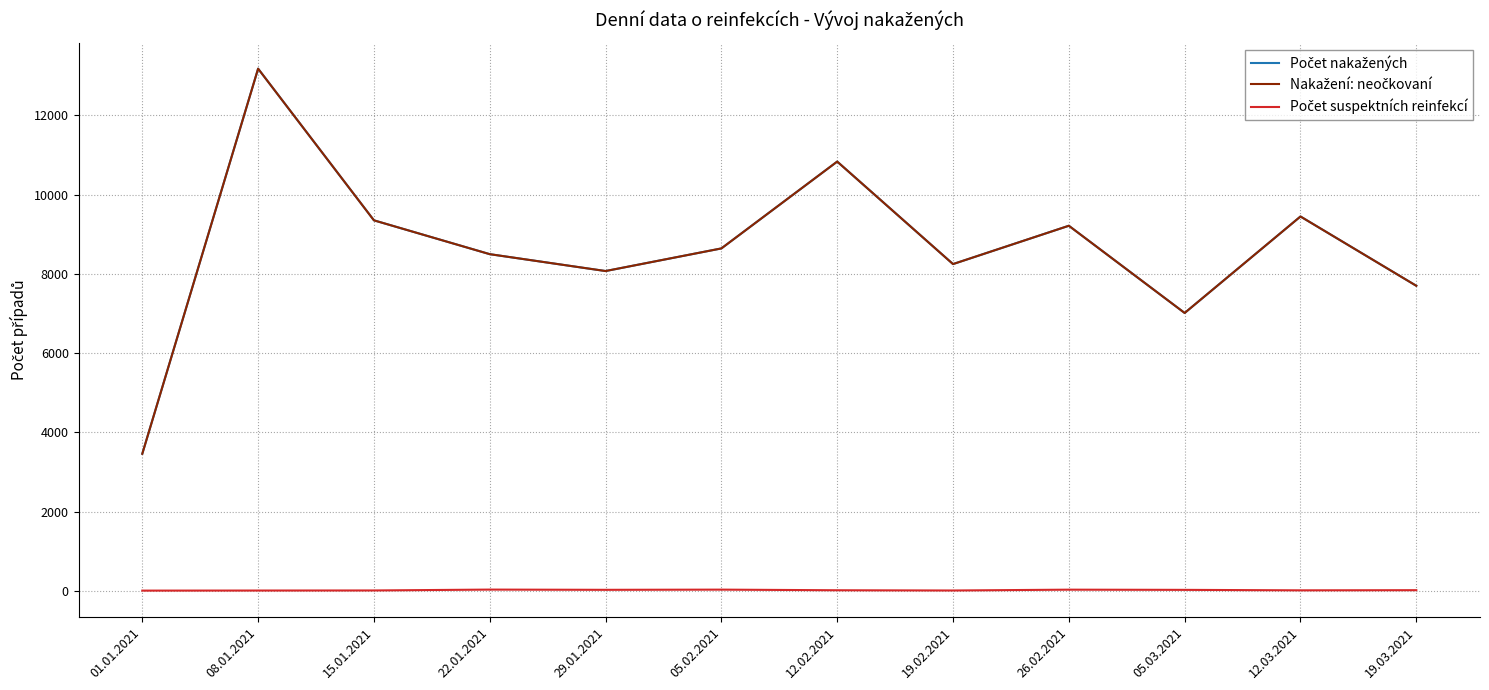

Does the chart have visible grid lines?

Yes